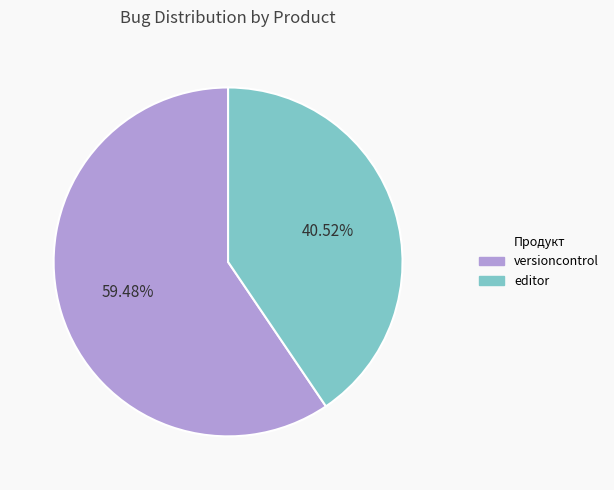

To the nearest percent, what portion does editor represent?

41%